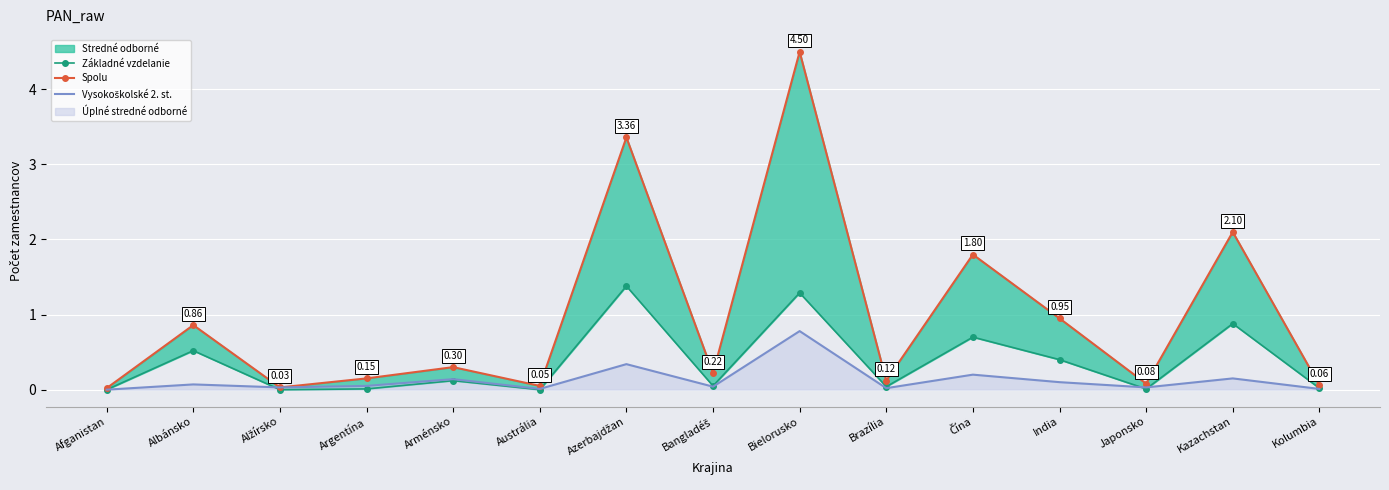

What is the total value across all series at Azerbajdžan?

5.1